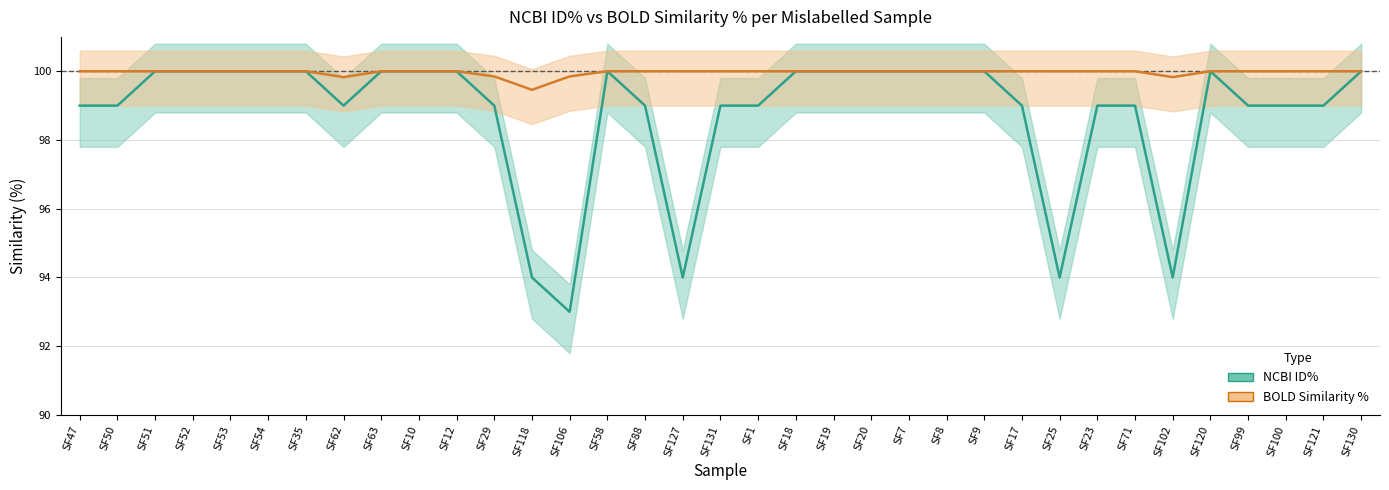

Which series has the largest range (max minus min)?

NCBI ID%